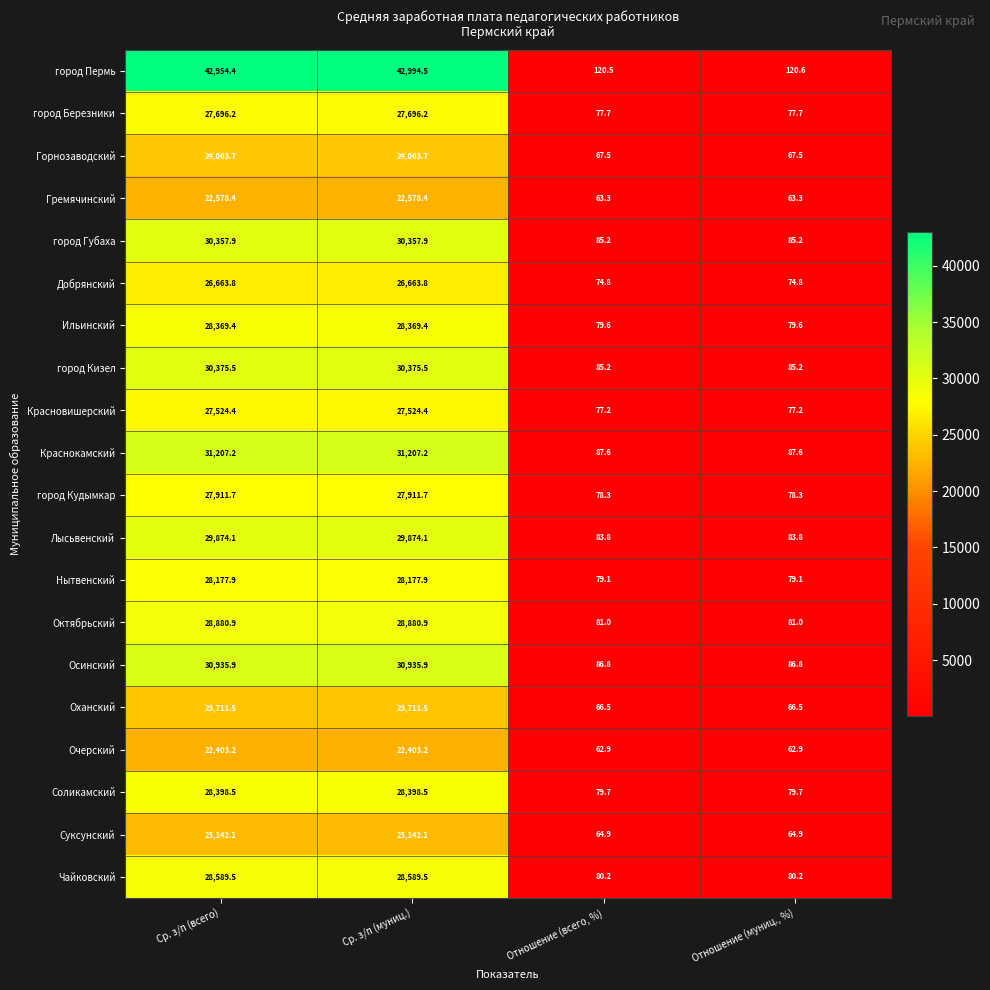

Which series has the largest total across all categories?

город Пермь